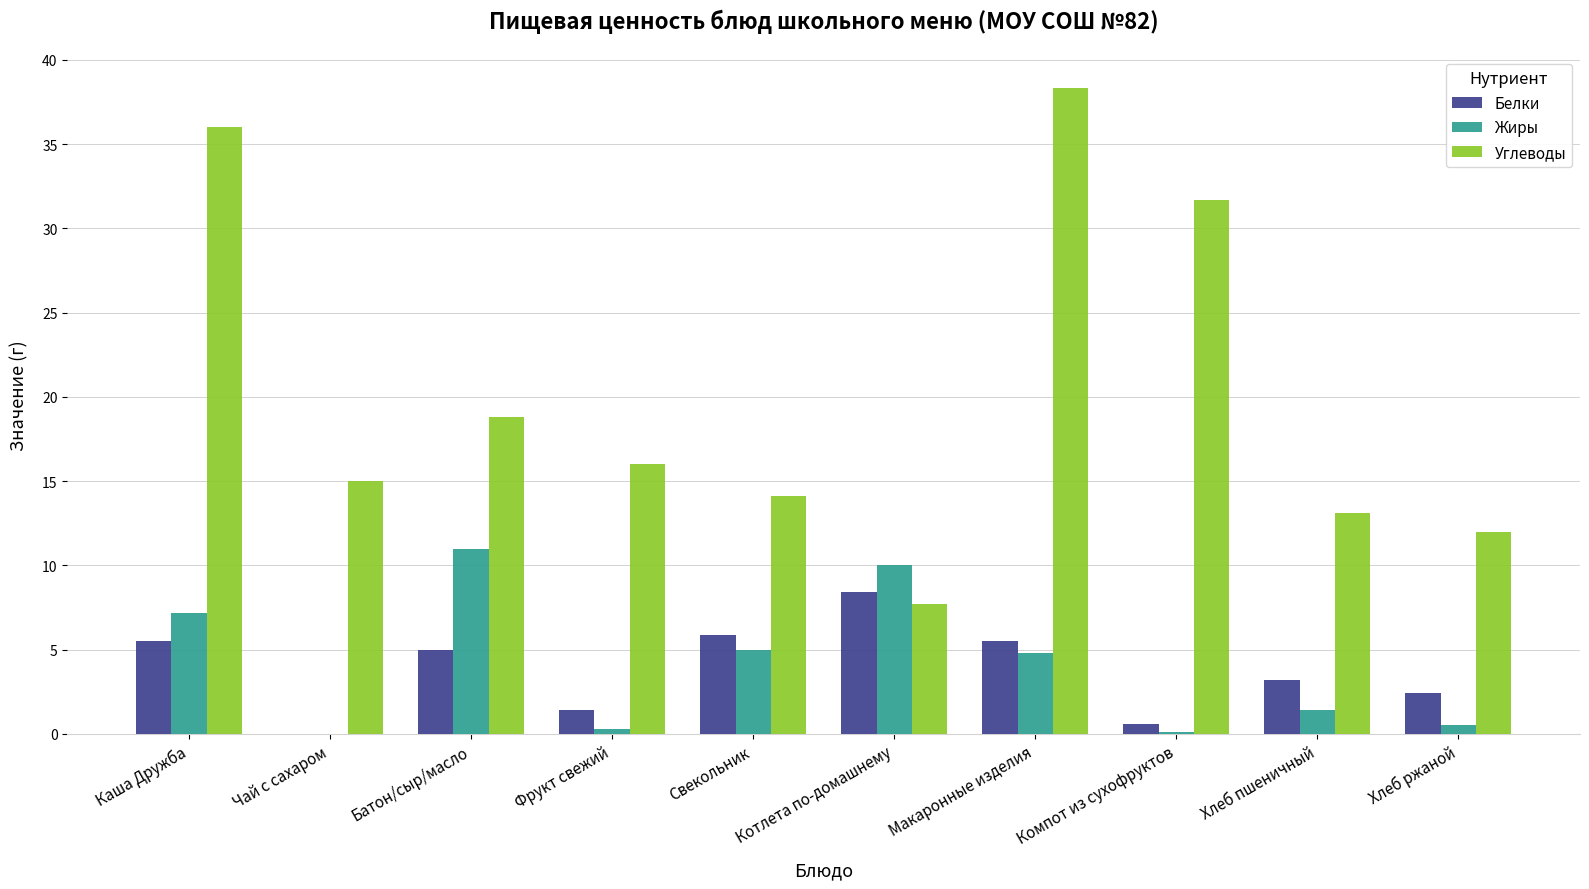

What value does the Белки series have at Каша Дружба?

5.5